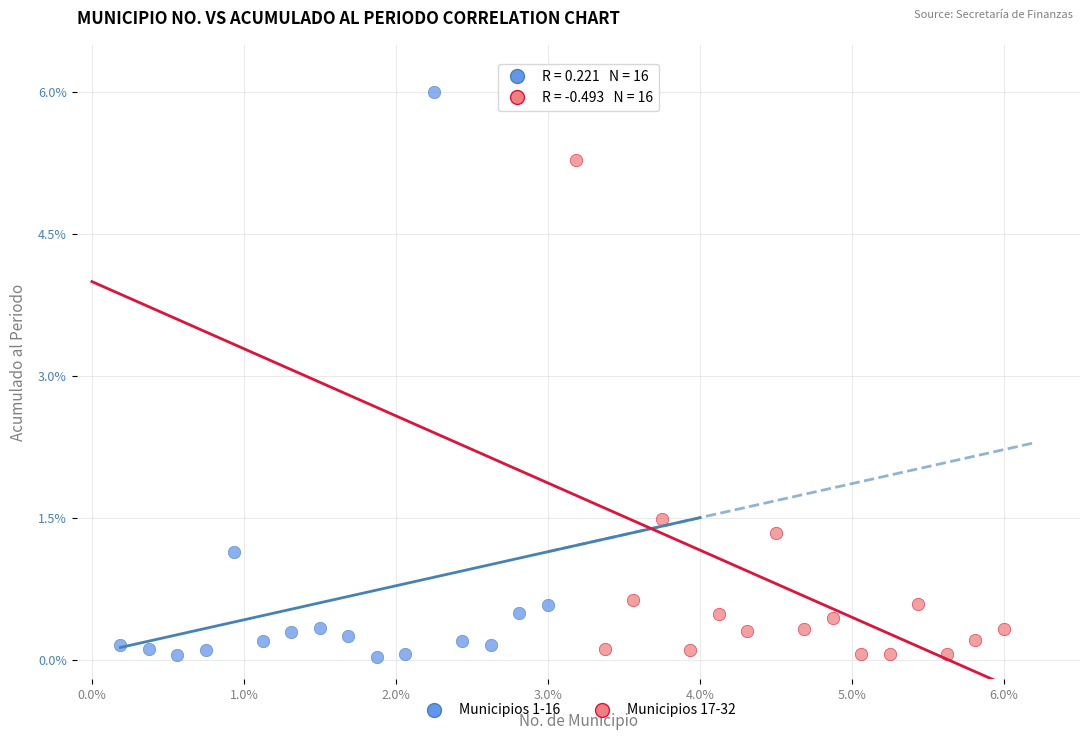

Which series has the widest spread of Y values?

Municipios 1-16